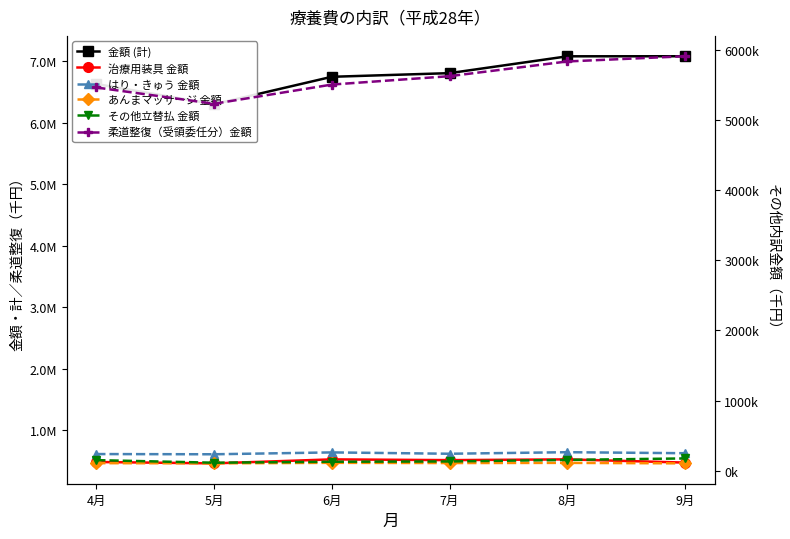

At 8月, list the series in order from largest to smallest.

金額 (計), 柔道整復（受領委任分）金額, 治療用装具 金額, はり・きゅう 金額, その他立替払 金額, あんまマッサージ 金額